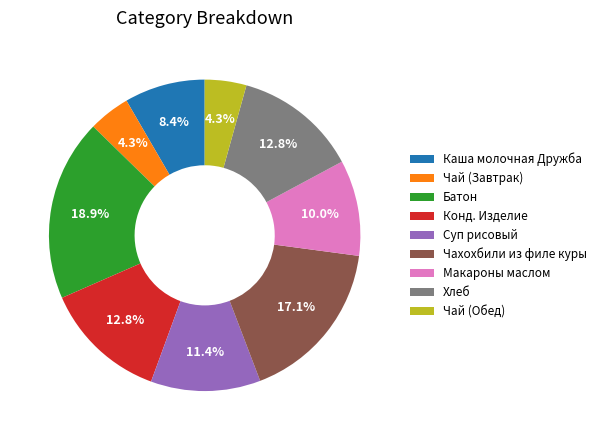

True or false: Макароны маслом accounts for 23% of the total.

False